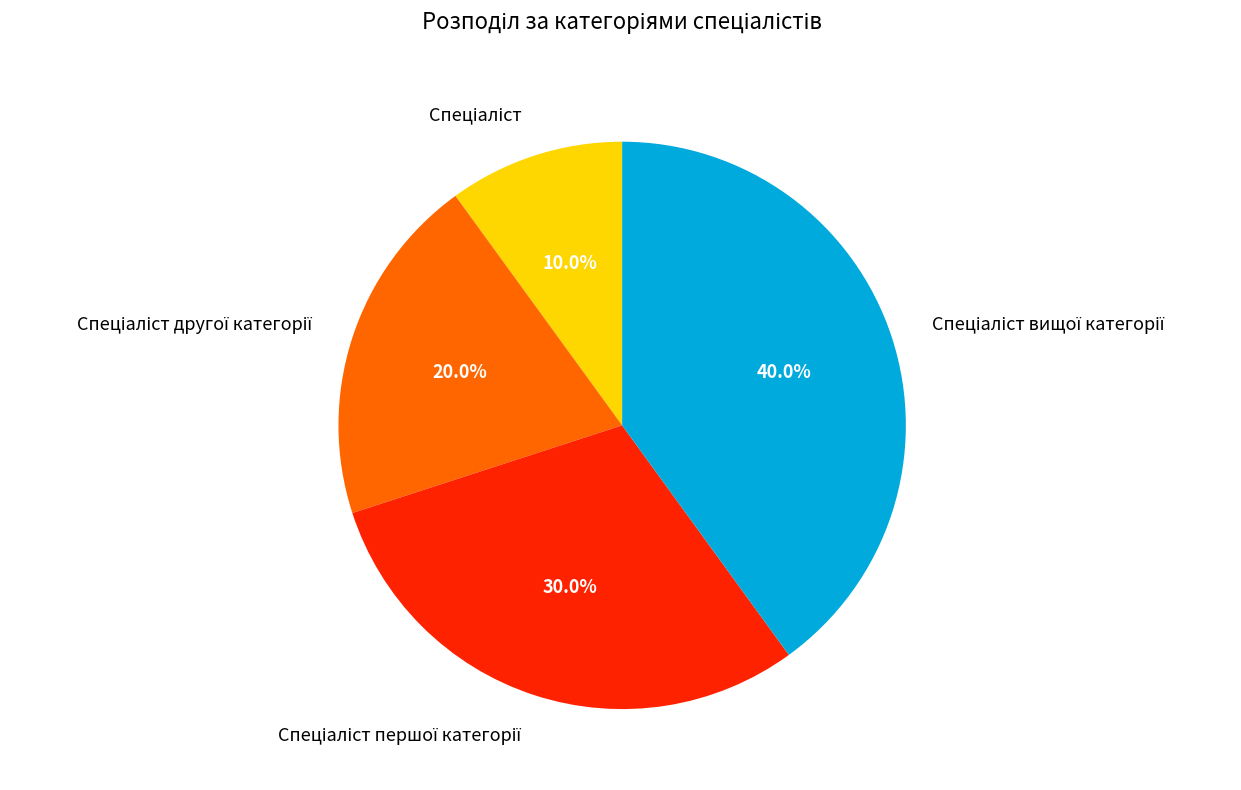

Is there any slice that represents more than half of the pie?

No